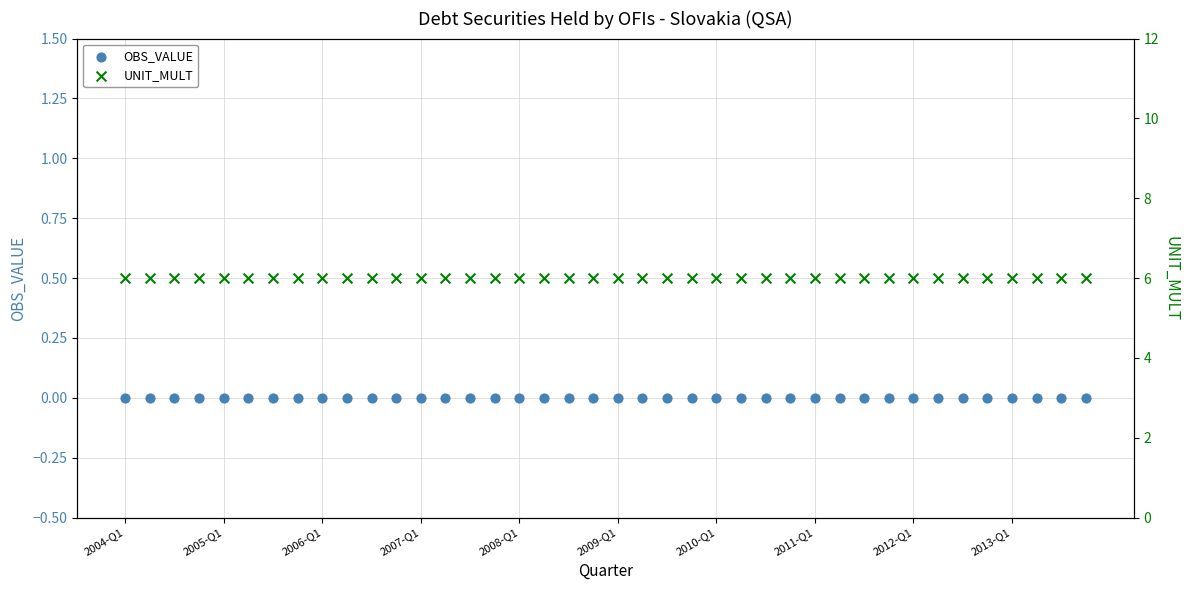

At how many categories does at least one series exceed 2?

40